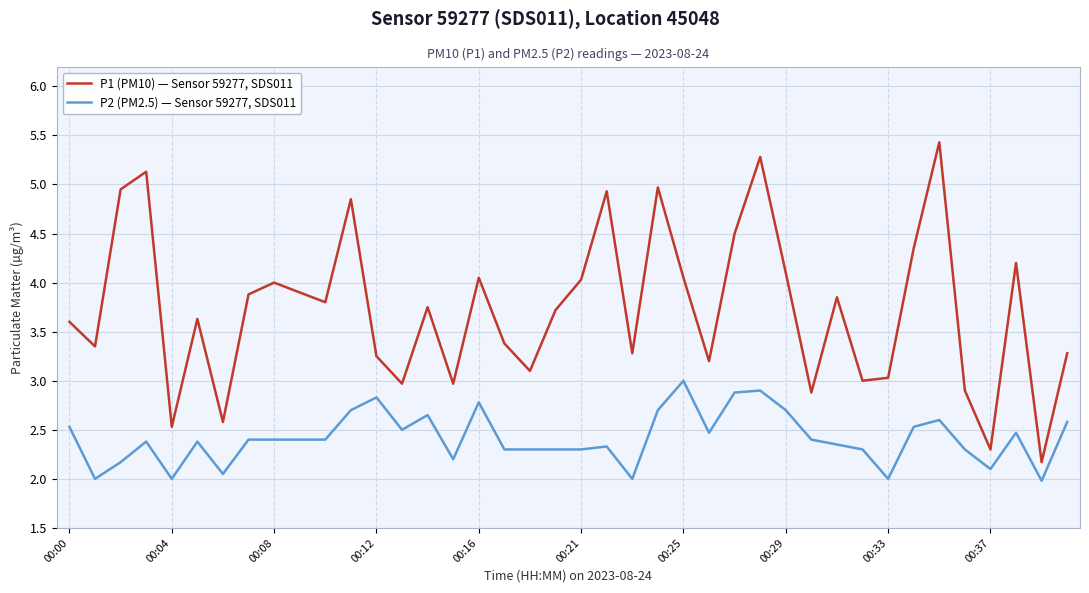

True or false: P1 (PM10) — Sensor 59277, SDS011 and P2 (PM2.5) — Sensor 59277, SDS011 cross at least once.

False